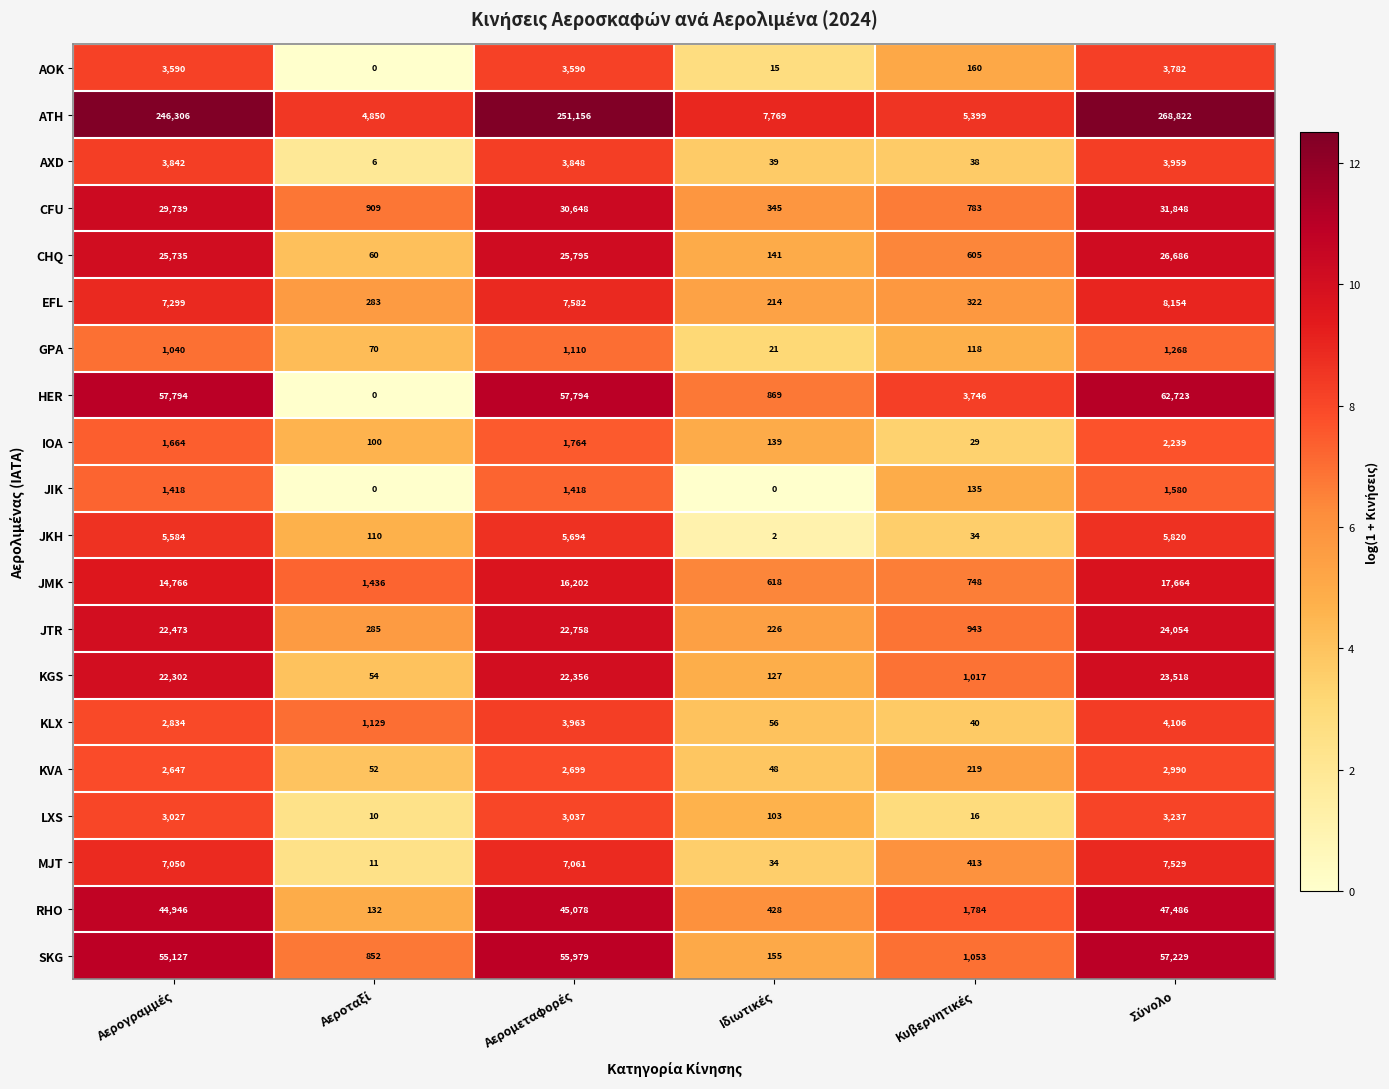

Which series has the largest total across all categories?

ATH